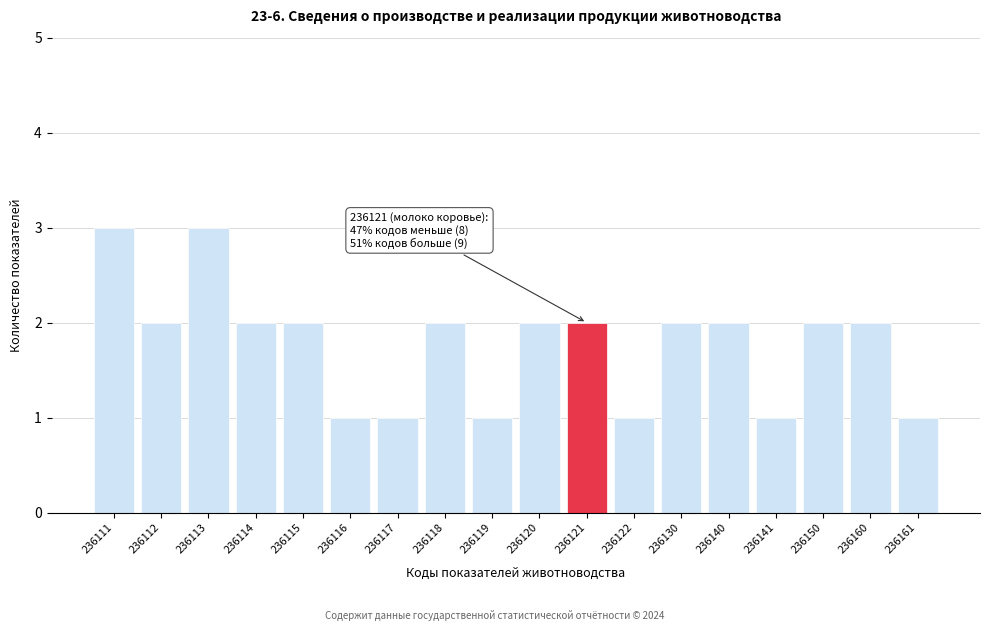

Reading left to right, what are all the values shown in this chart?

236111=3	236112=2	236113=3	236114=2	236115=2	236116=1	236117=1	236118=2	236119=1	236120=2	236121=2	236122=1	236130=2	236140=2	236141=1	236150=2	236160=2	236161=1